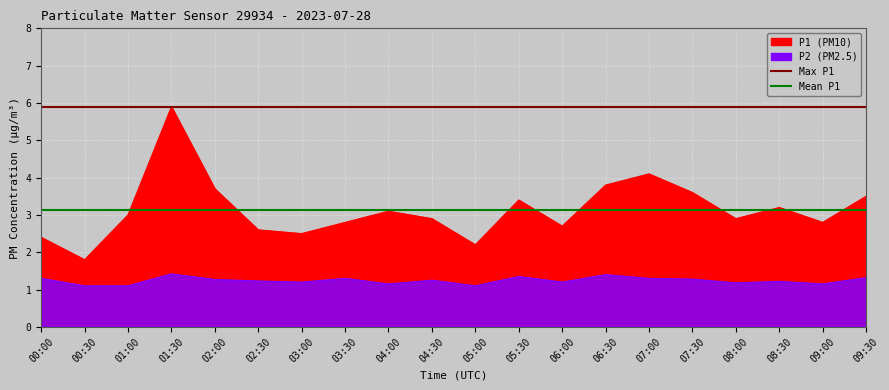

True or false: P2 and P1 intersect in this chart.

False